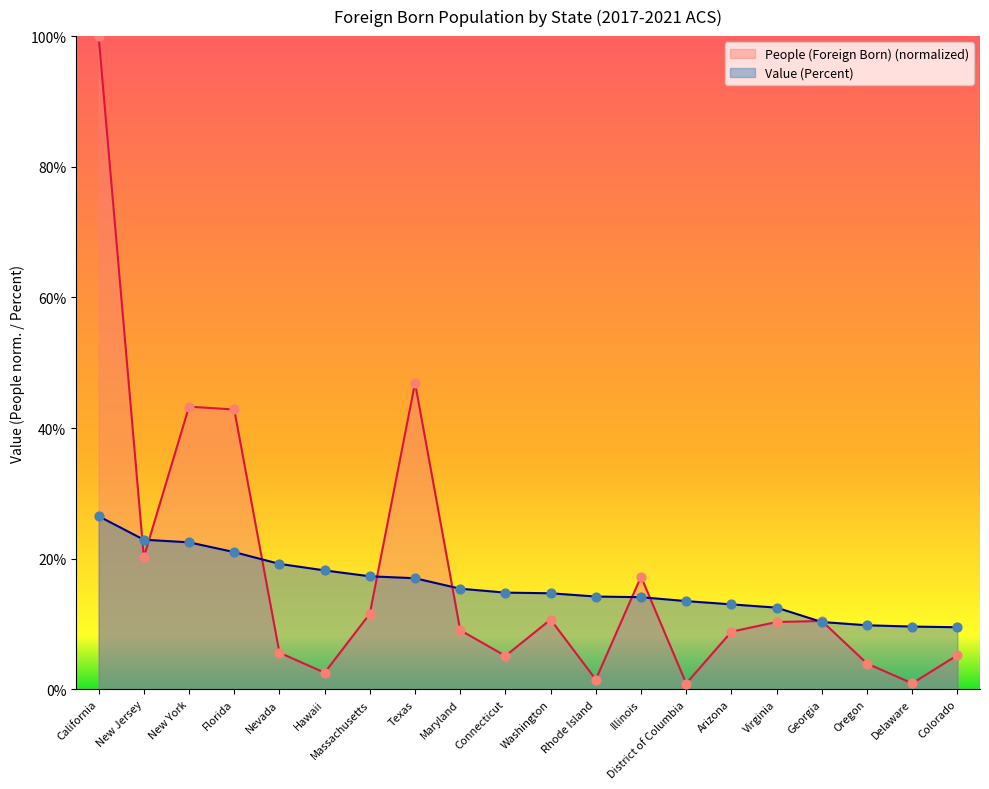

At which category is the sum across all series the highest?

California